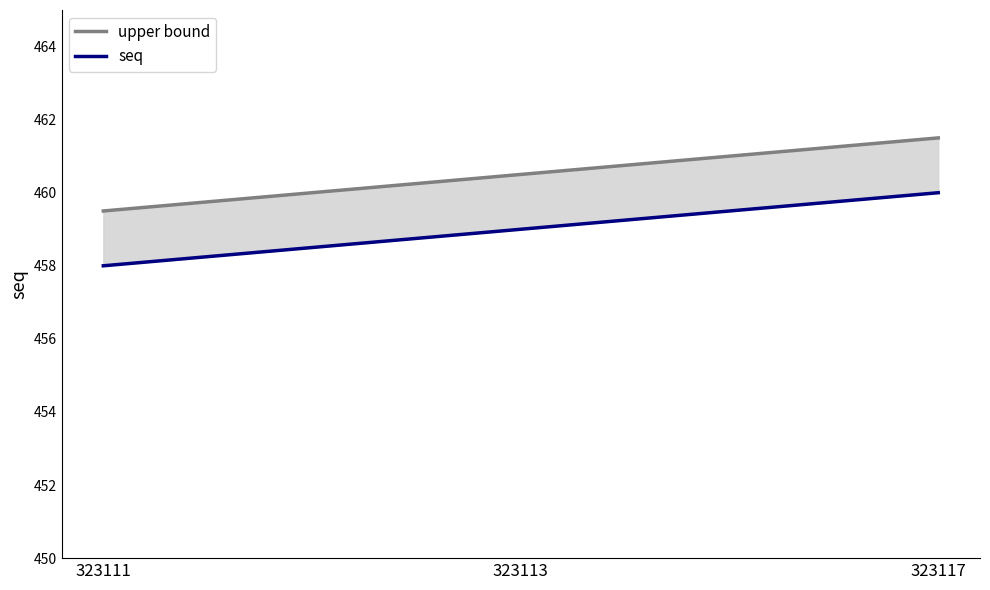

Reading right to left, list all the values displayed in this chart.

upper bound: 461.5	460.5	459.5
seq: 460.0	459.0	458.0